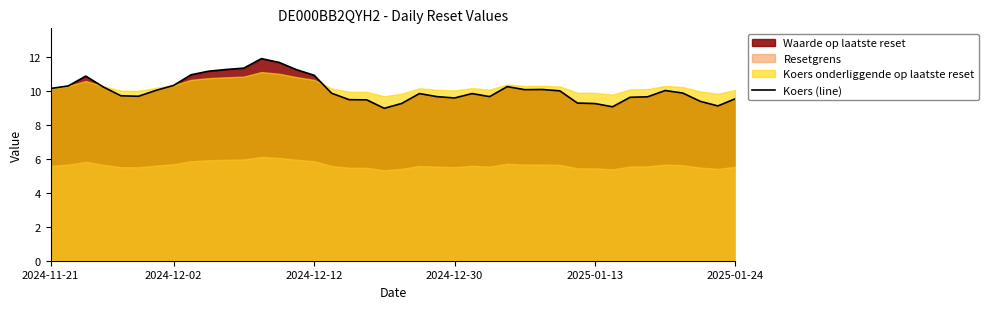

What is the maximum value for Koers (line)?

11.9